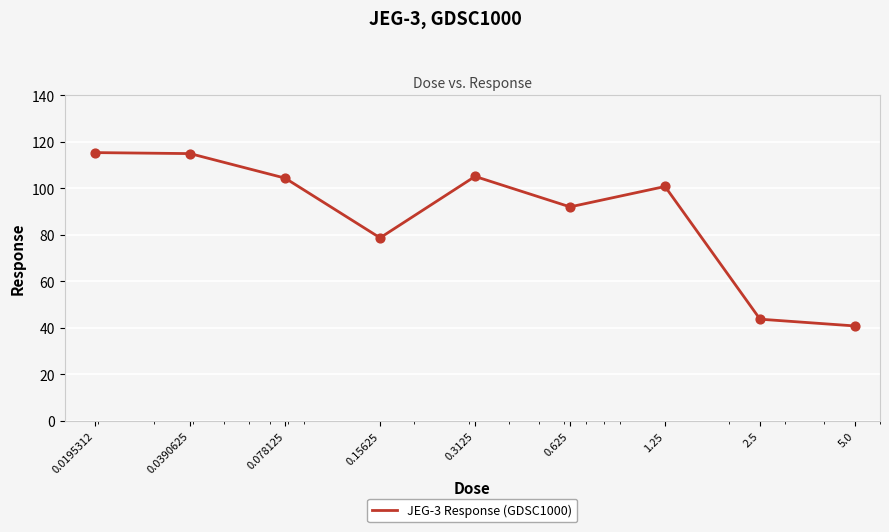

What is the greatest value displayed?

115.4